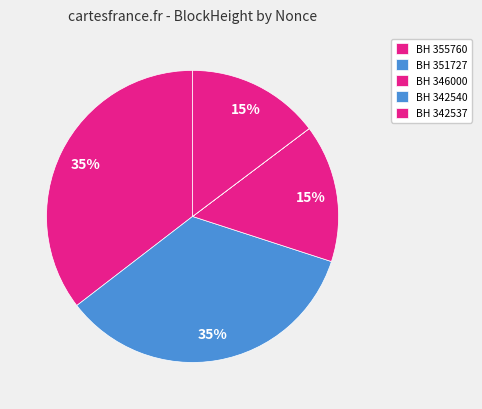

Is there any slice that represents more than half of the pie?

No